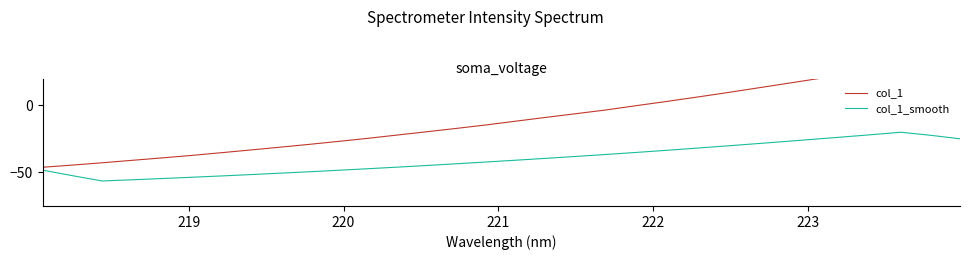

What is the minimum value shown in the chart?

-56.4